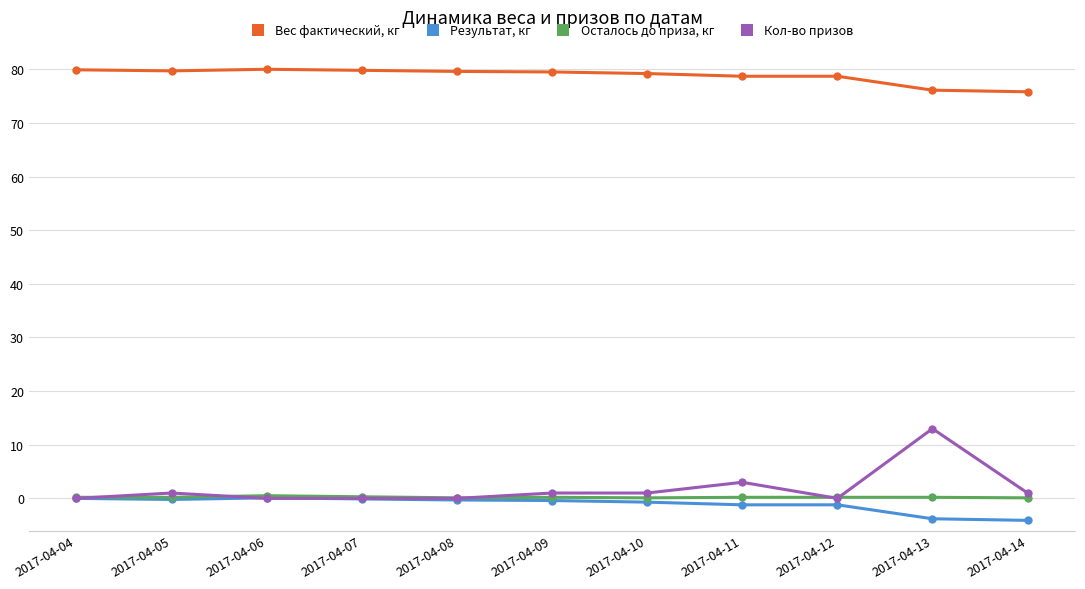

True or false: Результат, кг has more than 0 interior local peaks.

True